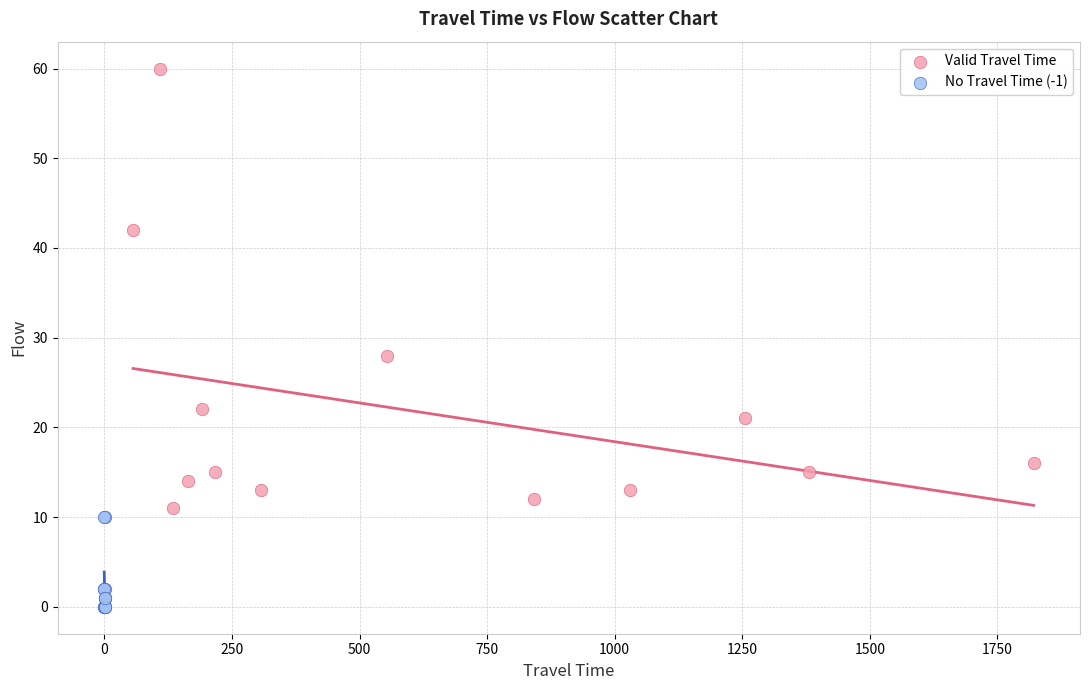

Which series reaches the maximum Y coordinate?

Valid Travel Time